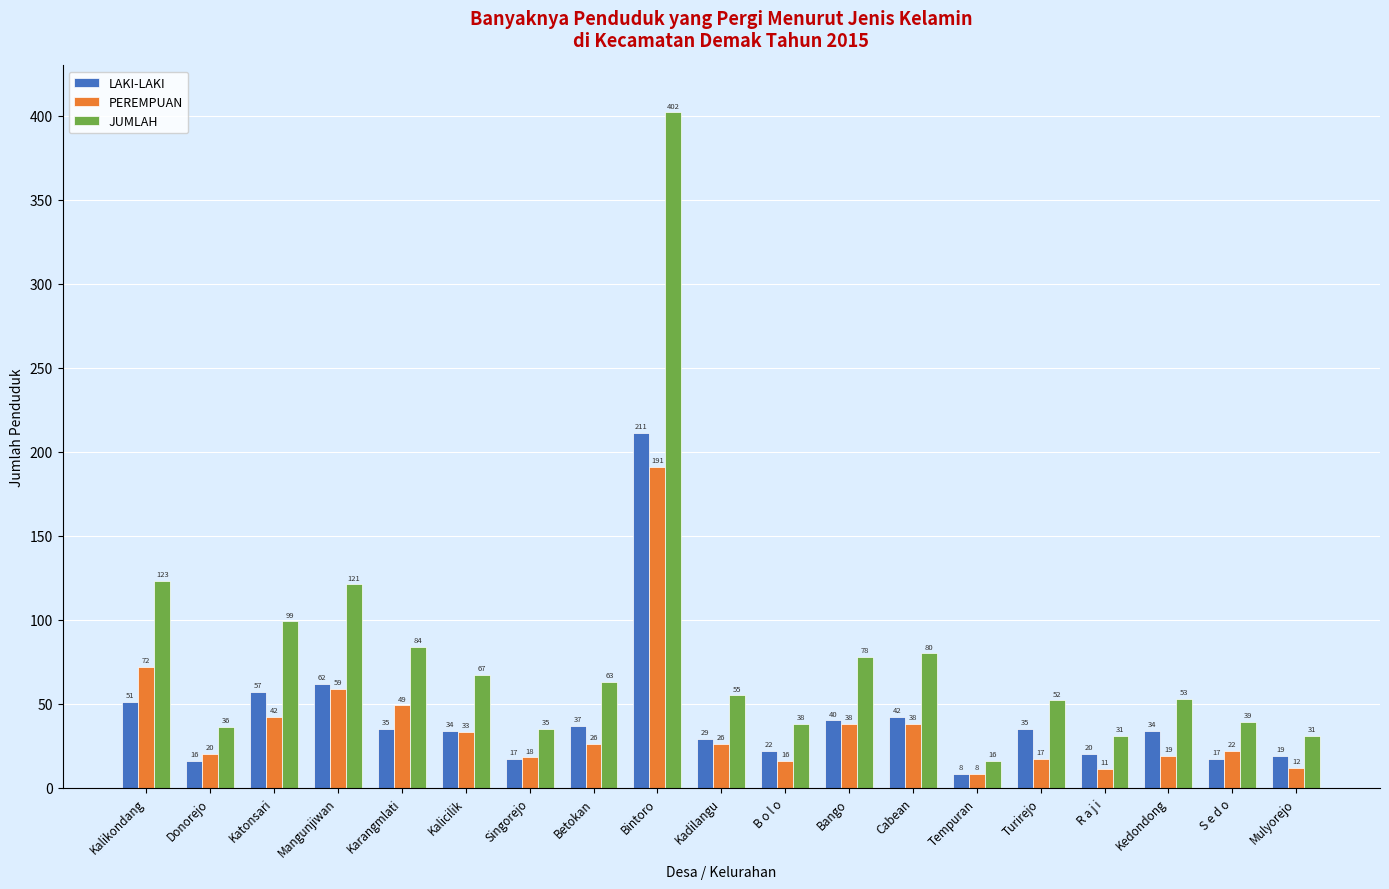

List the series in order of their peak value, lowest first.

PEREMPUAN, LAKI-LAKI, JUMLAH